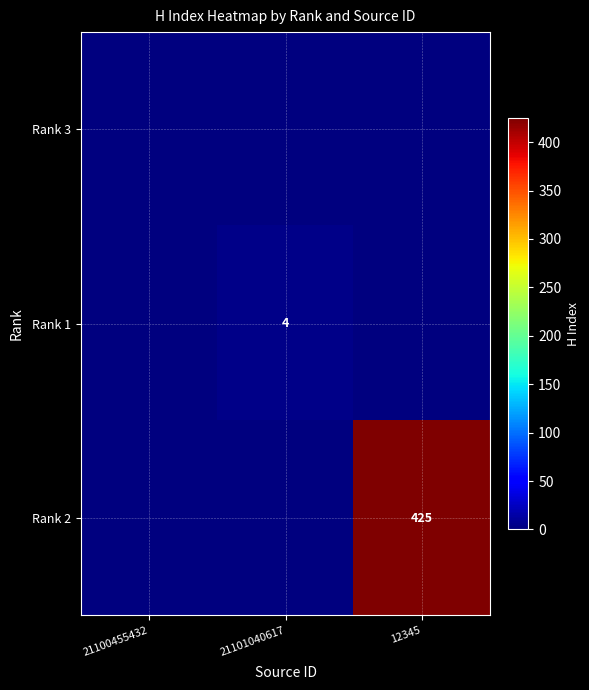

The Rank 1 series shows 4 at 21101040617. True or false?

True